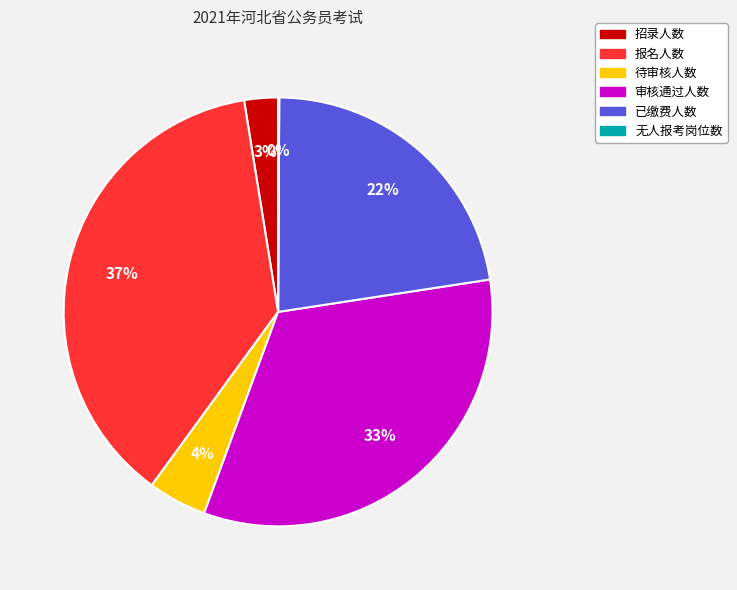

Do 报名人数 and 已缴费人数 together represent more than half of the pie?

Yes